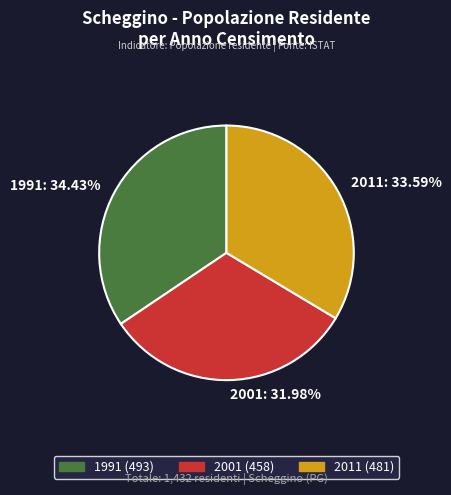

How many segments does this pie chart have?

3